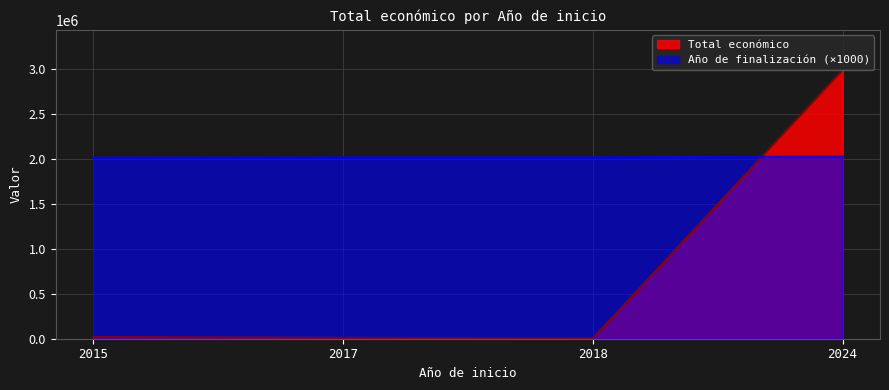

Which has a higher value, 2017 or 2015?

2015